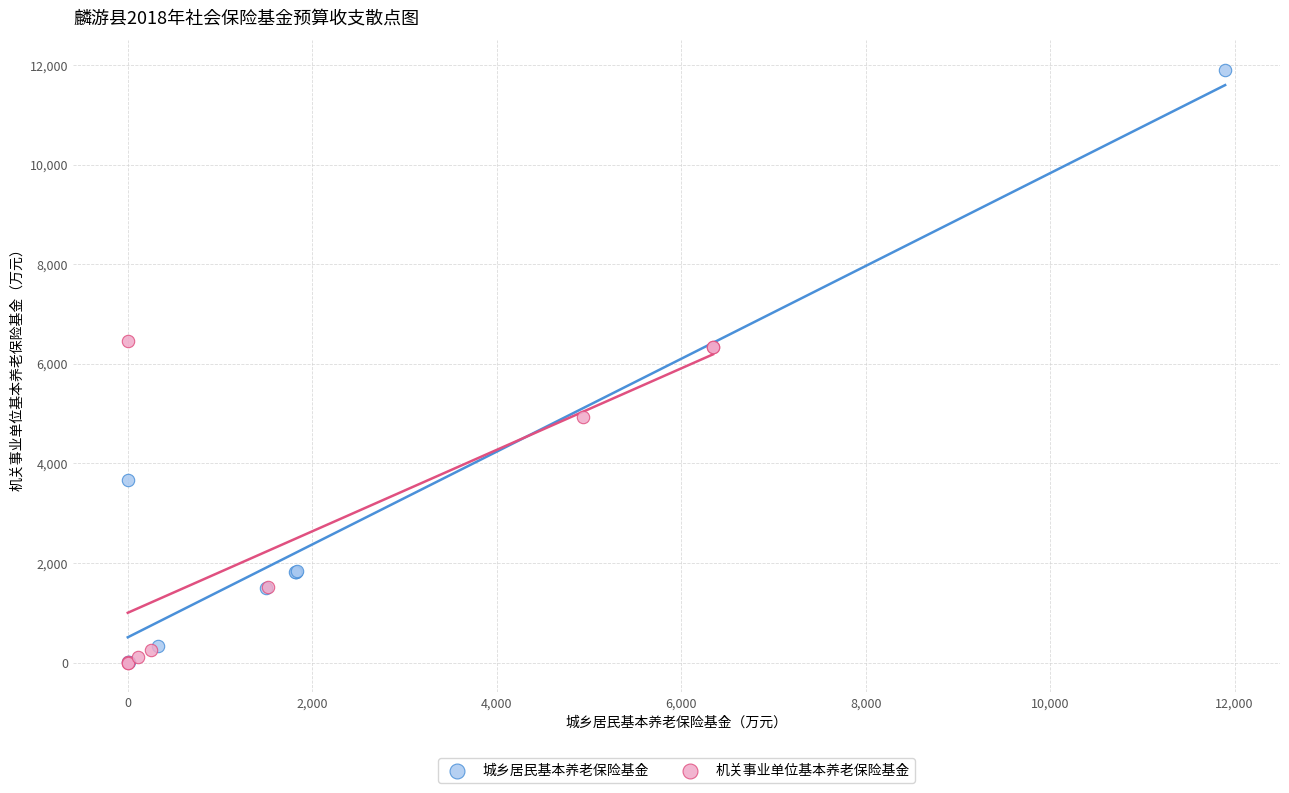

Which series has the widest spread of Y values?

城乡居民基本养老保险基金